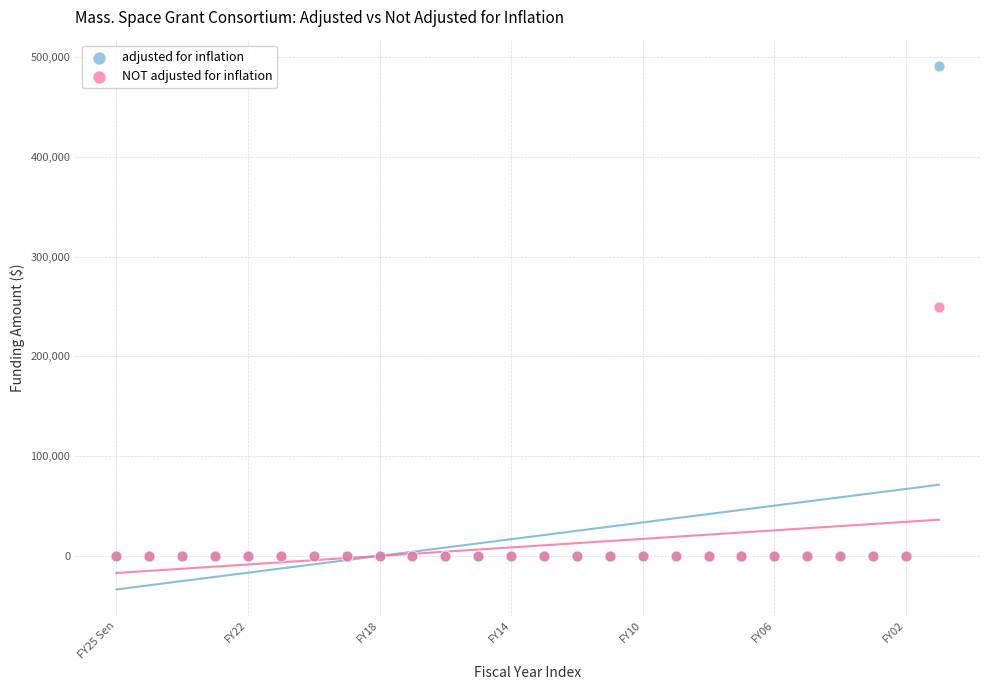

What are all the series names shown in the legend?

adjusted for inflation, NOT adjusted for inflation